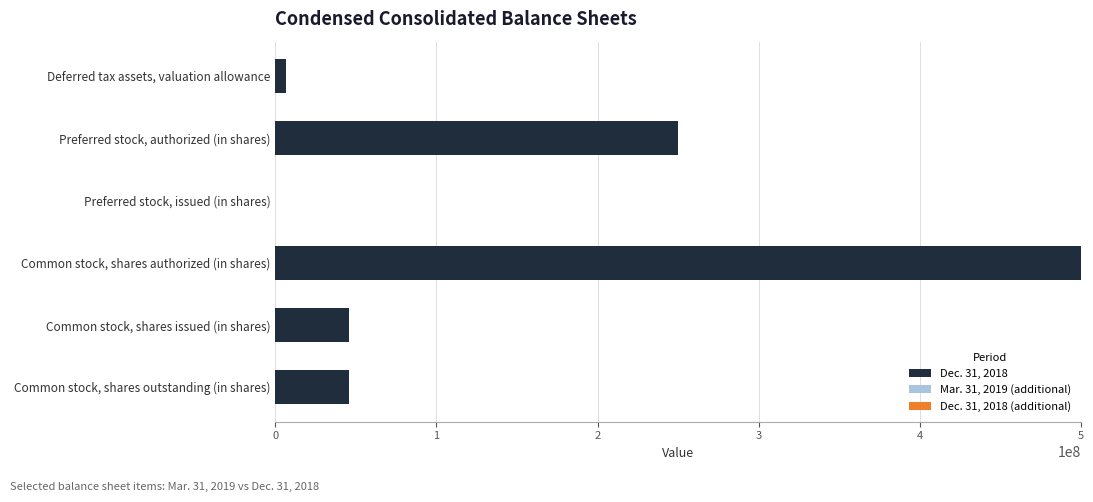

At which category is the sum across all series the highest?

Common stock, shares authorized (in shares)